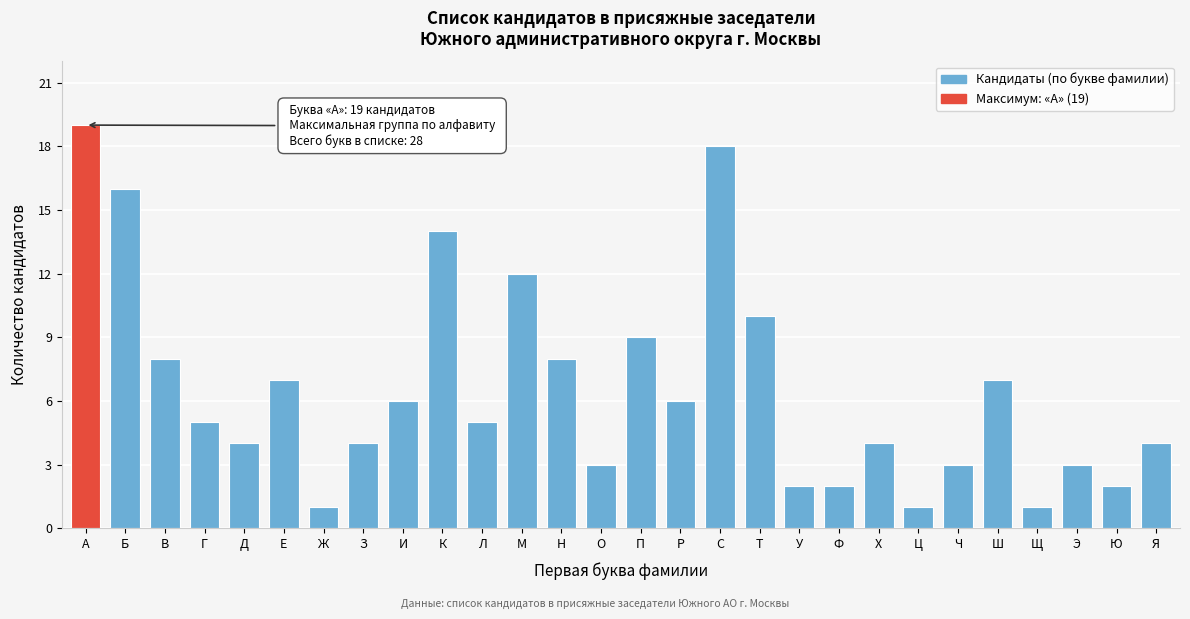

Reading left to right, list all the values displayed in this chart.

19	16	8	5	4	7	1	4	6	14	5	12	8	3	9	6	18	10	2	2	4	1	3	7	1	3	2	4